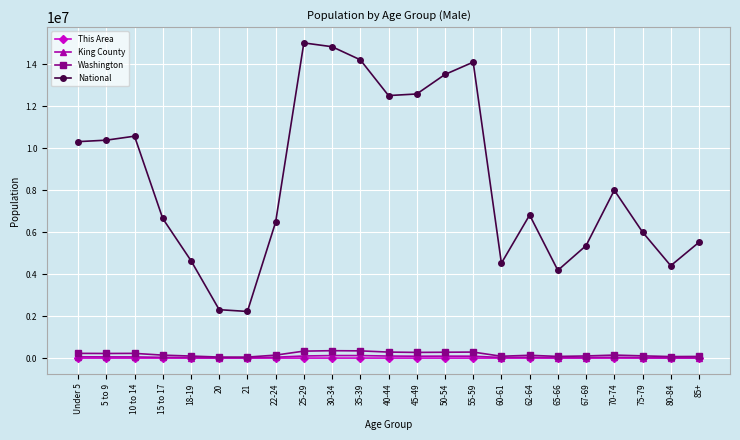

True or false: King County has more than 0 points higher than both neighbors.

True